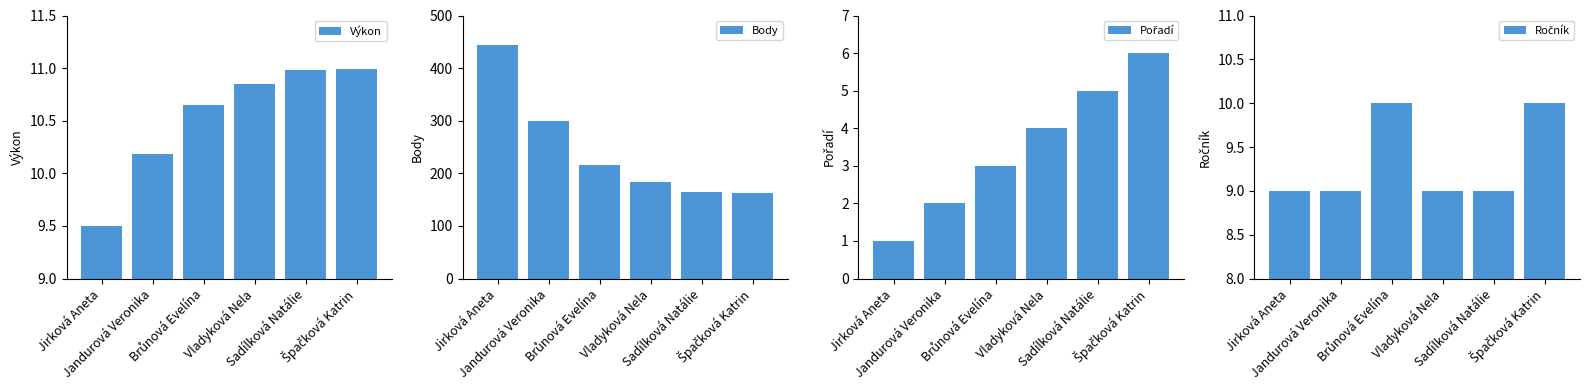

Is it true that Výkon equals 3.0 at Sadílková Natálie?

False